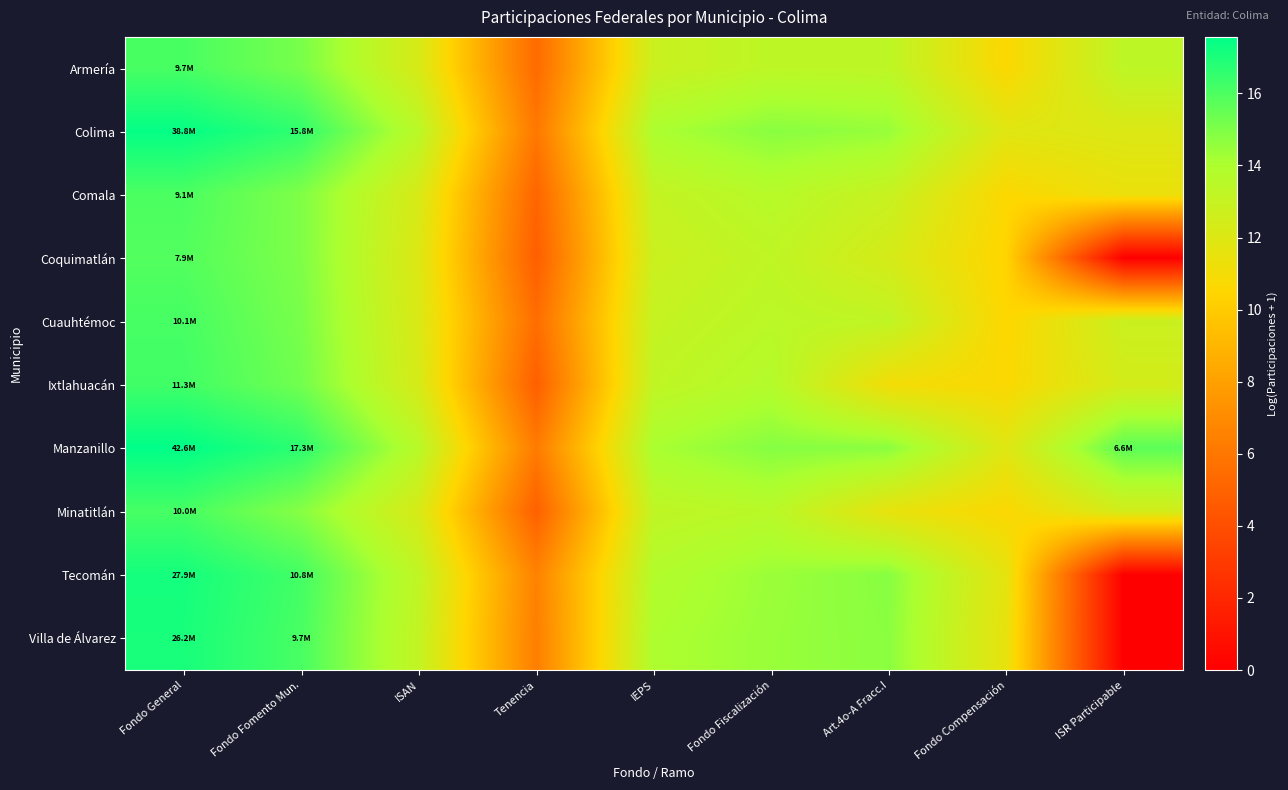

At how many categories does at least one series exceed 8?

8